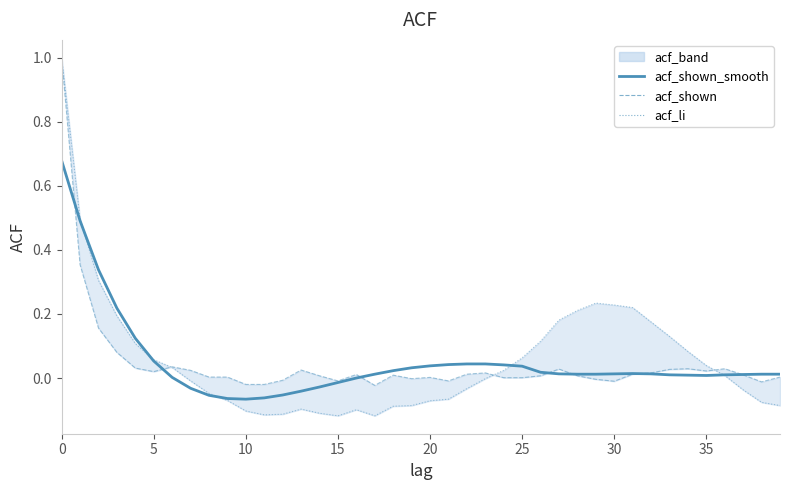

After their last crossing, which series has the higher values: acf_li or acf_shown_smooth?

acf_shown_smooth